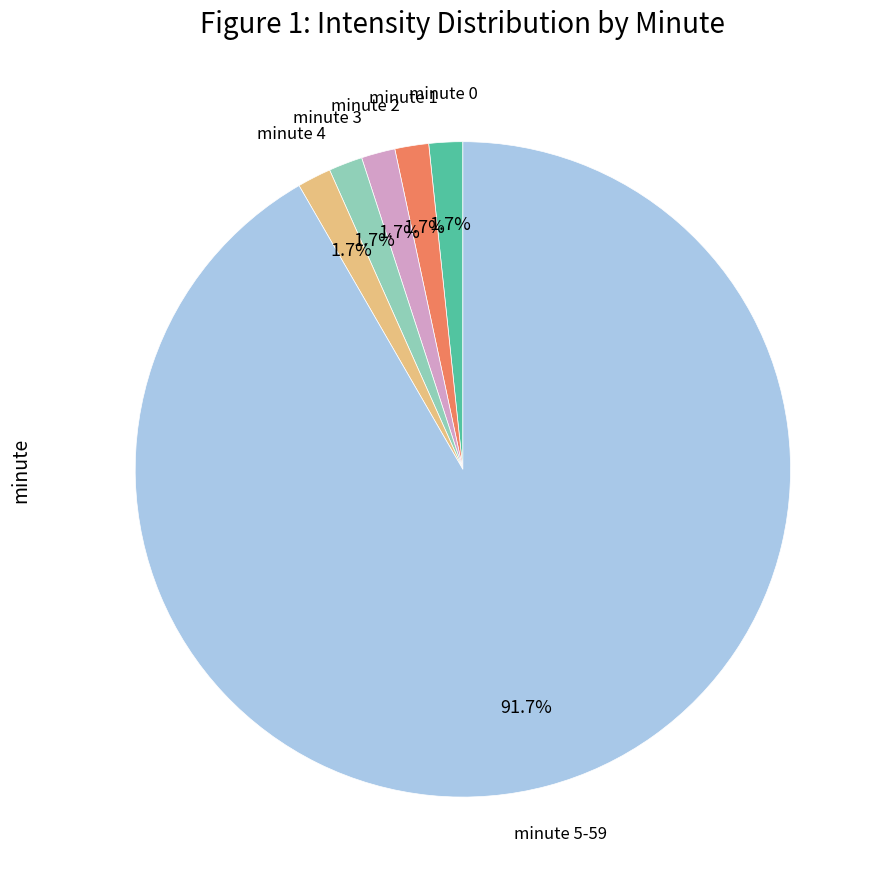

How many slices are in this pie chart?

6